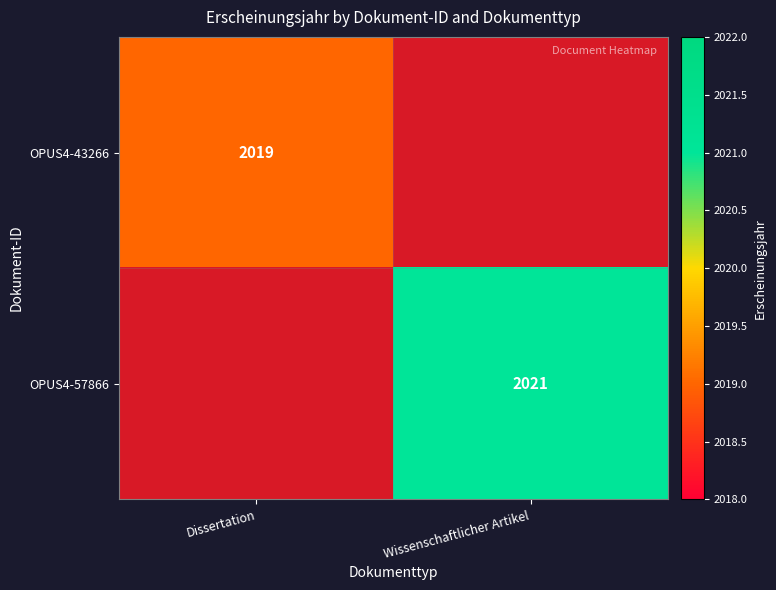

At which category is the sum across all series the highest?

Wissenschaftlicher Artikel